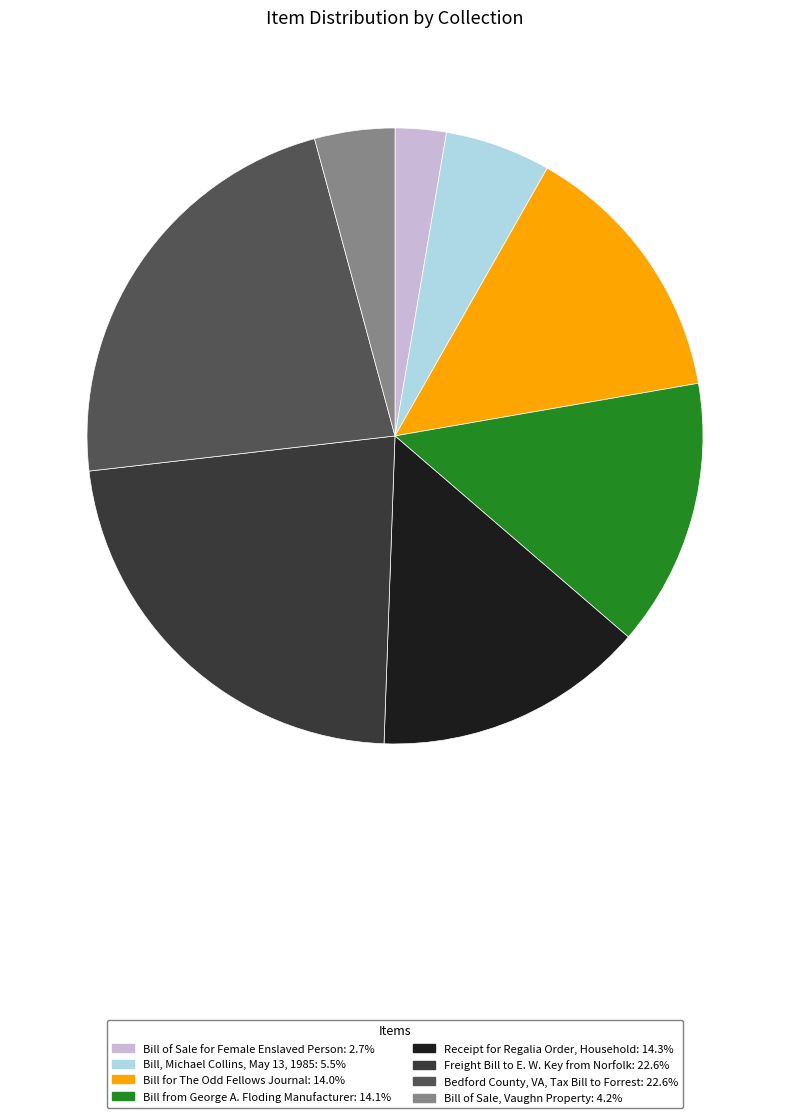

What is the smallest slice in the pie chart?

Bill of Sale for Female Enslaved Person